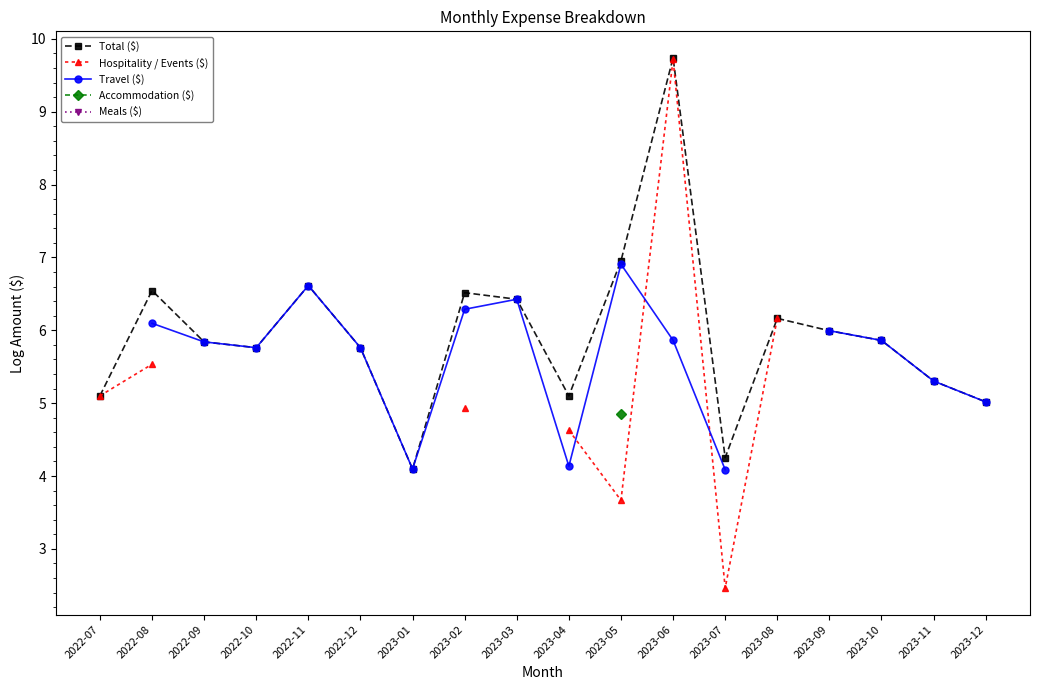

What is the label of the 1st point from the left?

2022-07